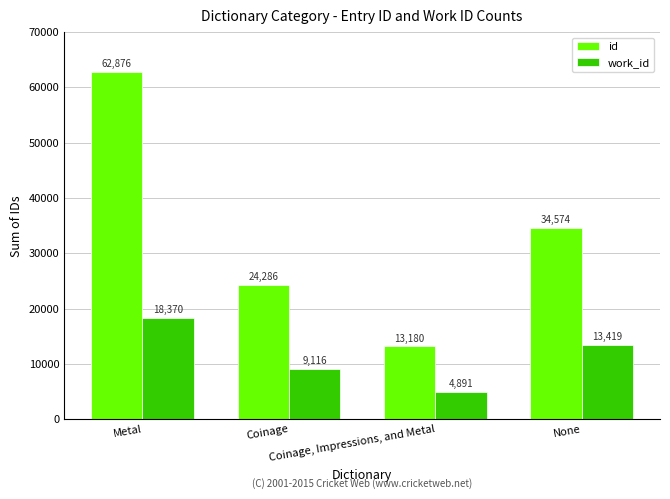

At which label is work_id closest to 11630?

None